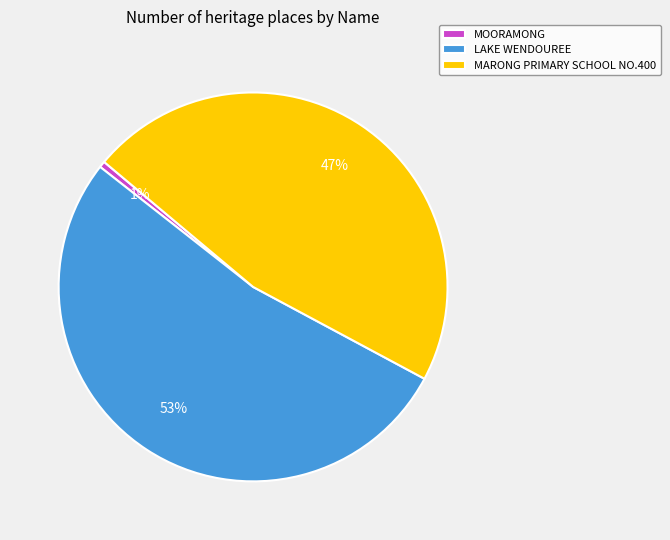

Combined, do LAKE WENDOUREE and MARONG PRIMARY SCHOOL NO.400 account for over 50%?

Yes